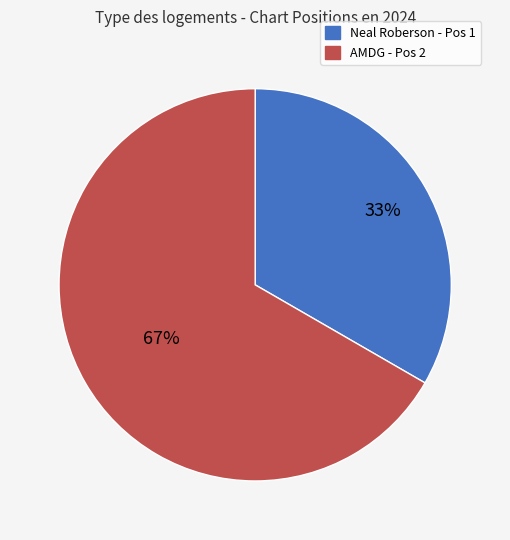

Which category has the smallest portion of the pie?

Neal Roberson - Pos 1